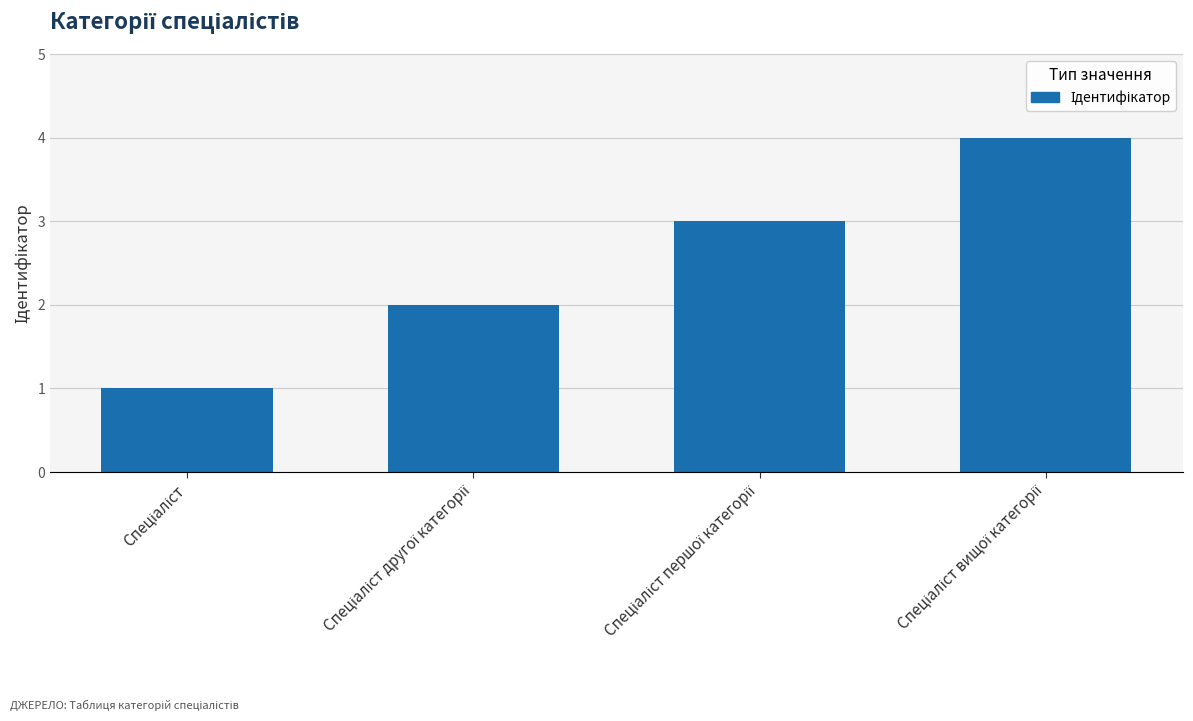

What is the value of the 3rd bar from the left?

3